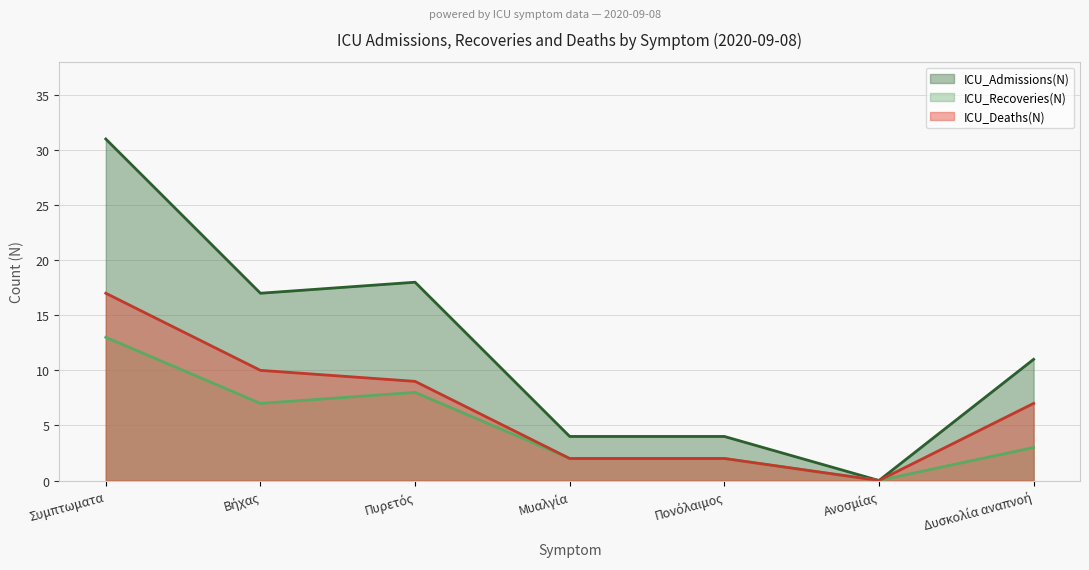

Where does the ICU_Admissions(N) series first go above 11?

Συμπτωματα